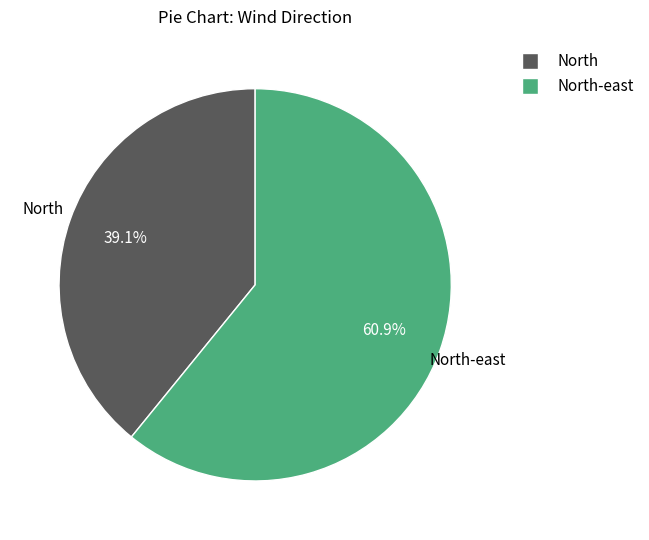

Is there a majority slice in this chart?

Yes